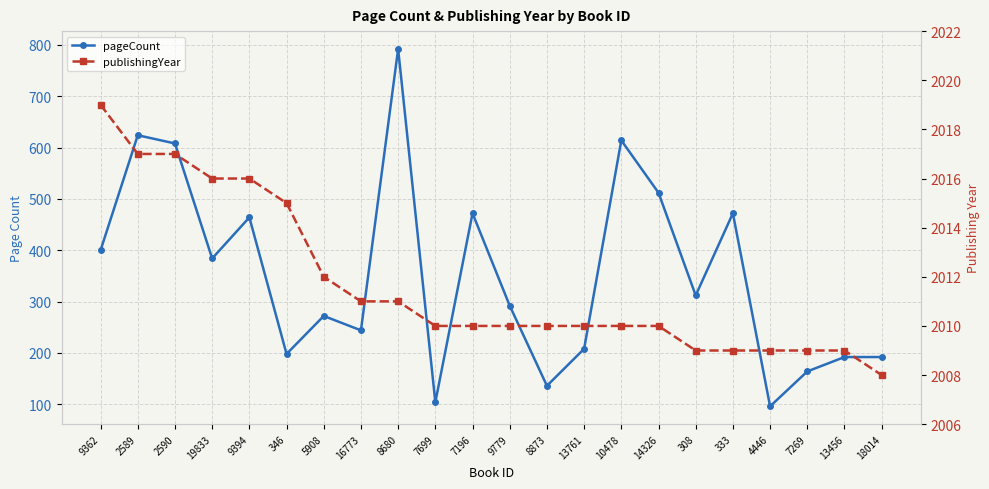

At how many categories does at least one series exceed 1695?

22